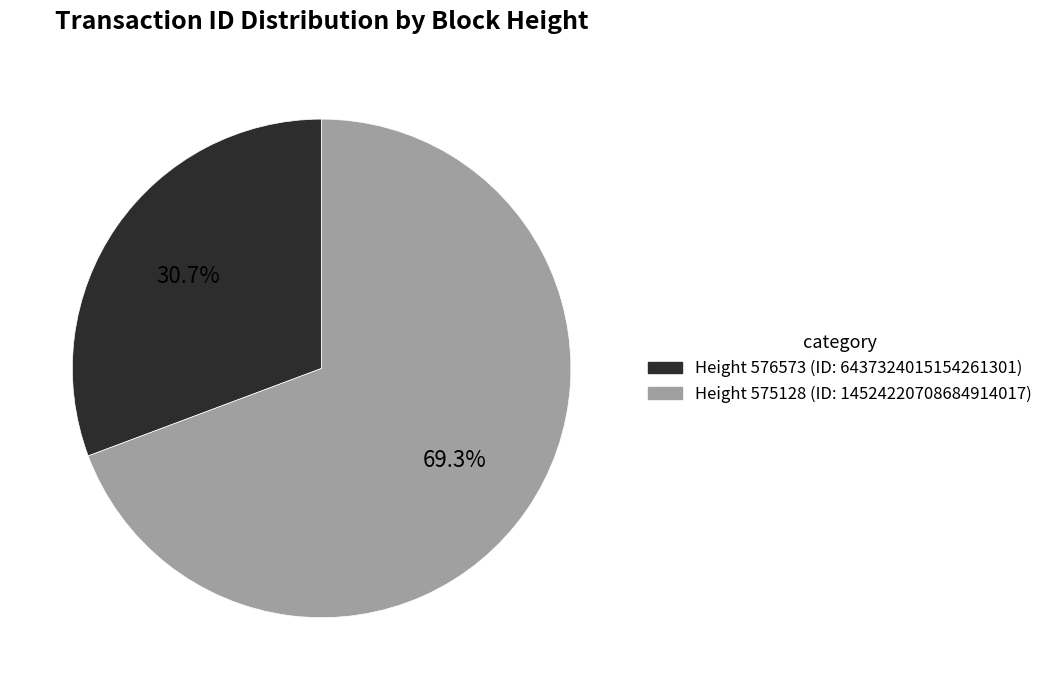

Is there a majority slice in this chart?

Yes